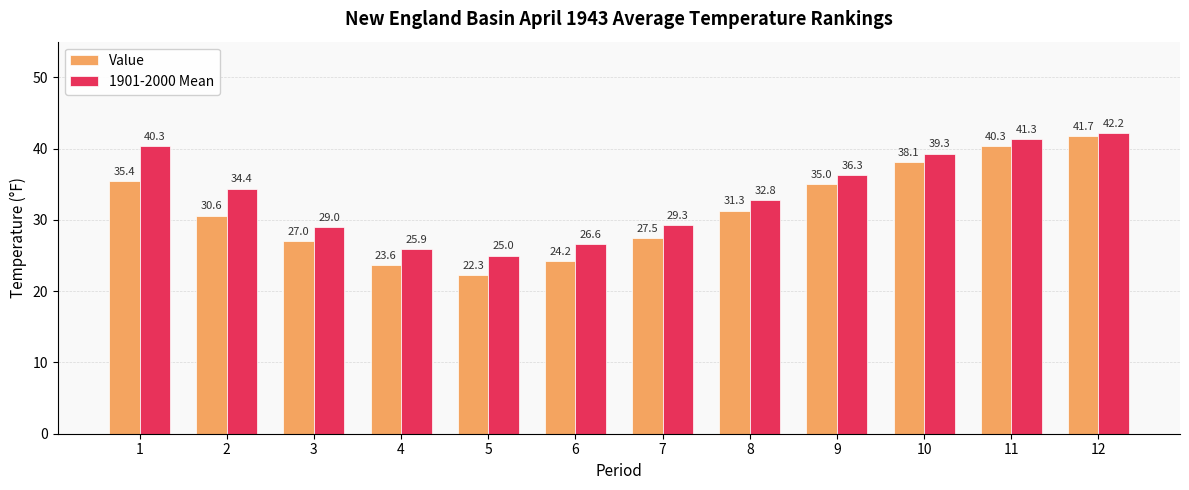

Is the value of Value at 7 greater than the value of 1901-2000 Mean at 7?

No